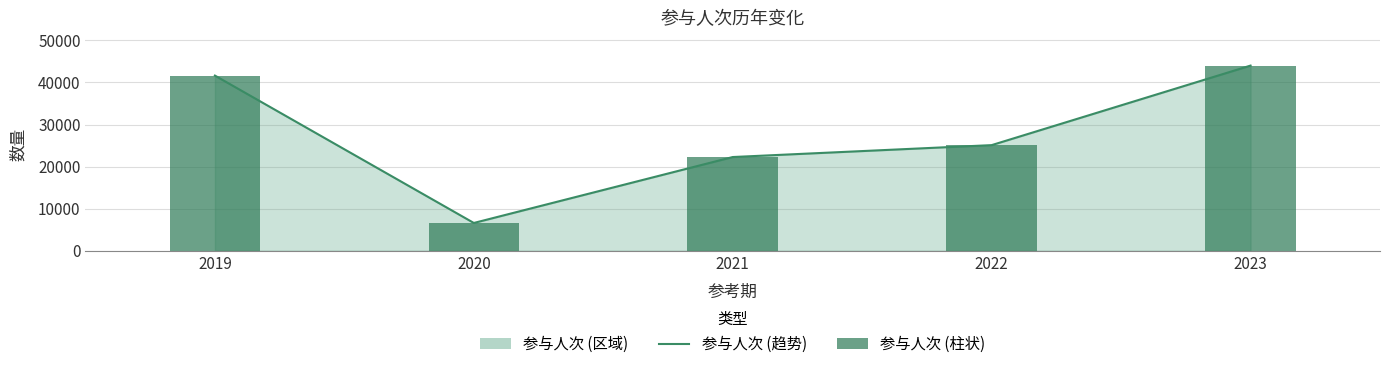

Count the number of categories in the chart.

5